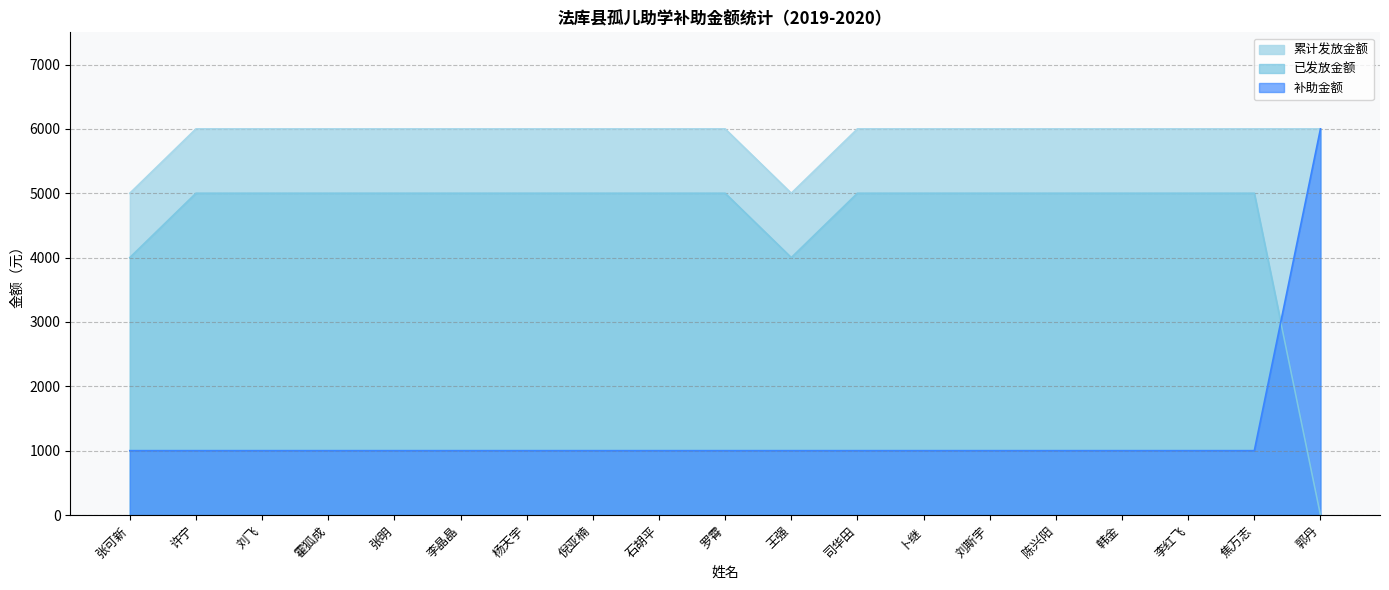

What is the difference between the maximum and minimum values in the 已发放金额 series?

5000